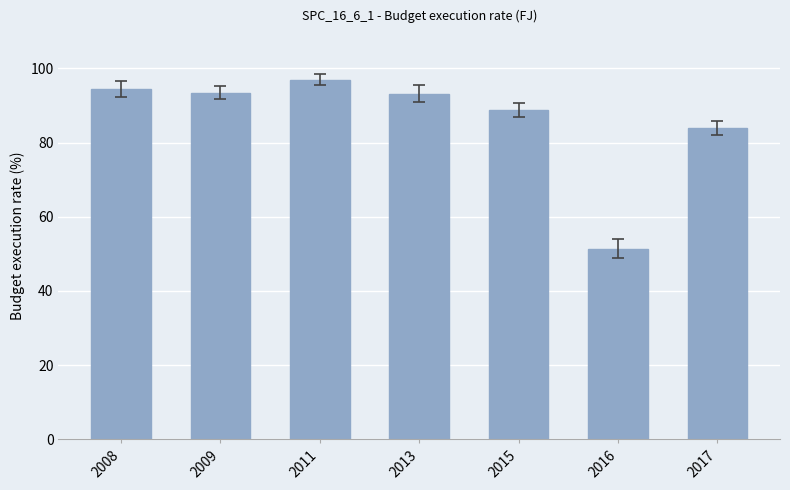

What is the value of the 2nd bar from the left?

93.5